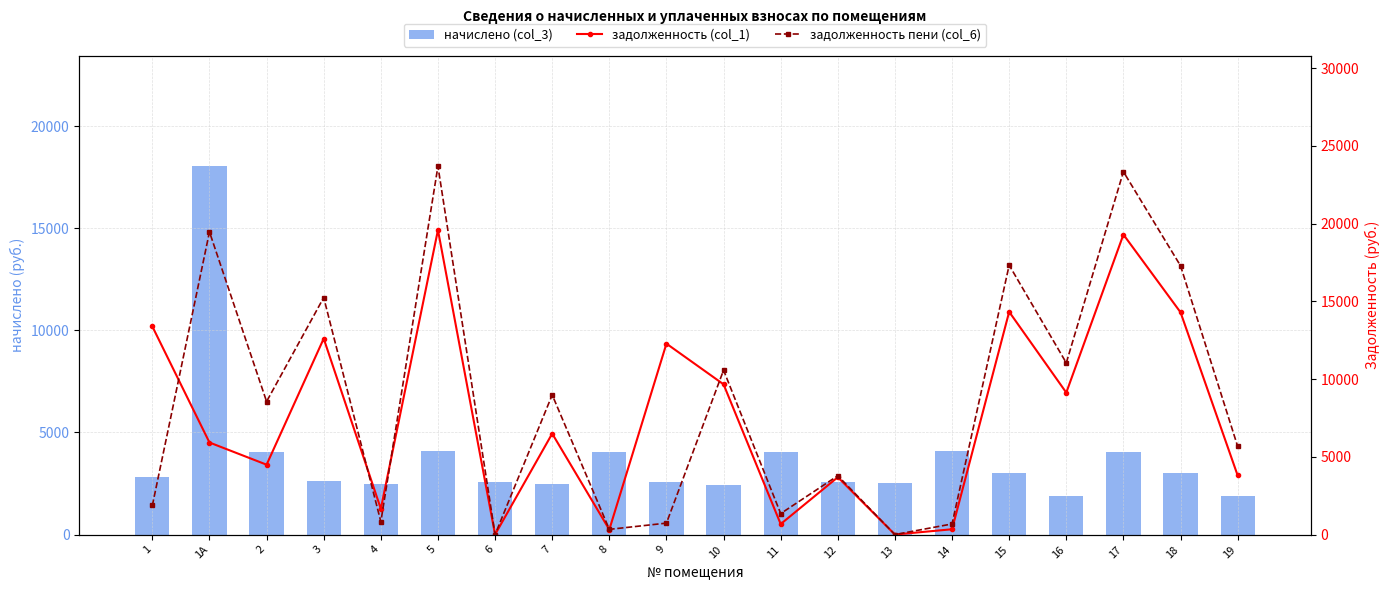

What is the sum of all начислено (col_3) values?

75328.2